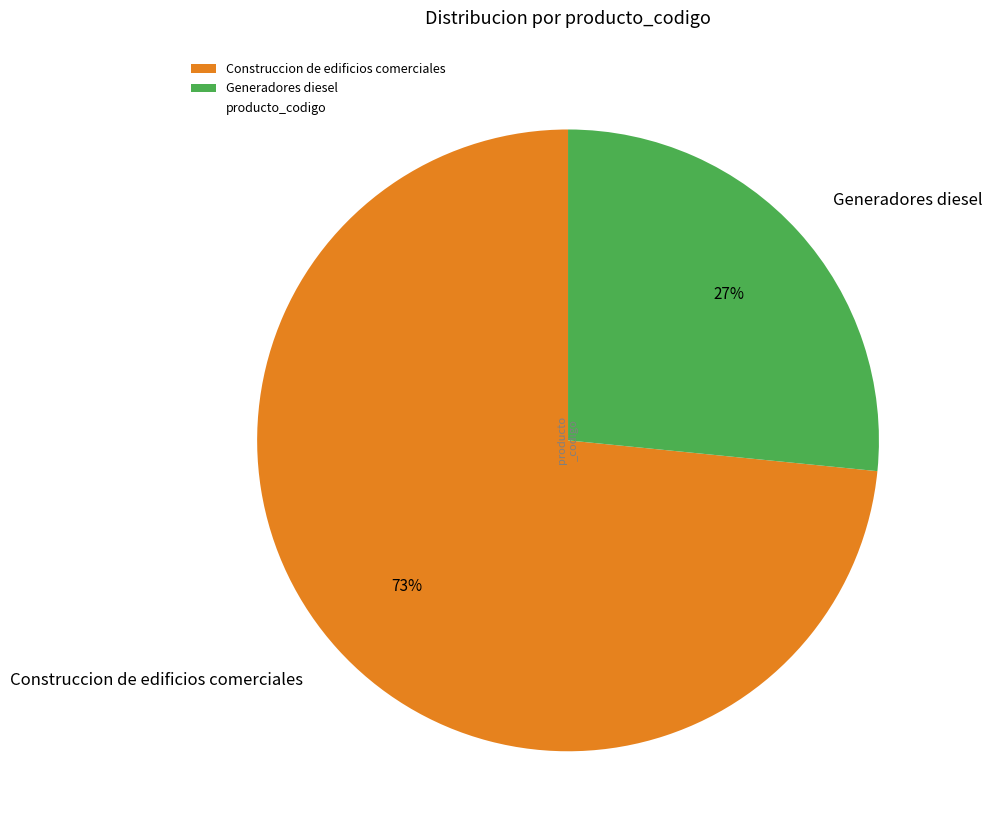

What percentage is the Construccion de edificios comerciales slice, to the nearest percent?

73%